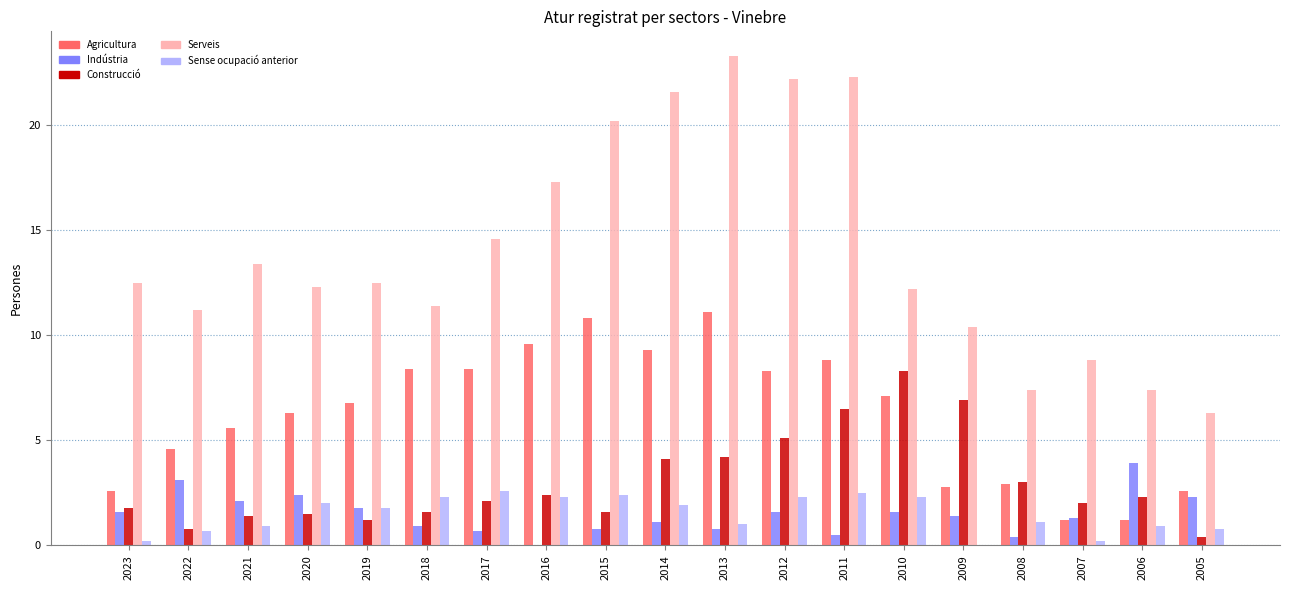

What is the difference between the Serveis values at 2013 and 2006?

15.9